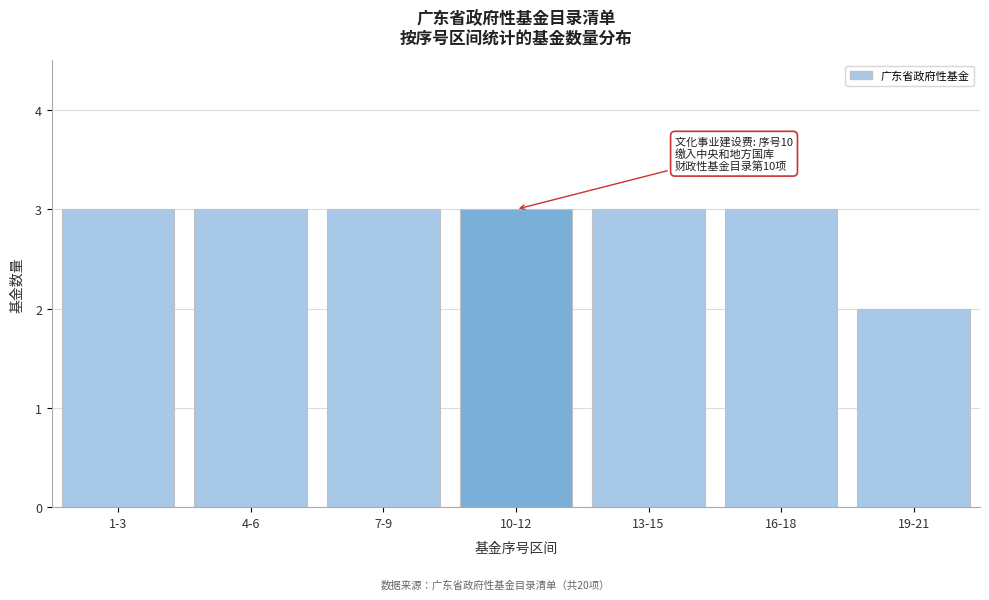

Reading right to left, extract all data points from this chart.

2	3	3	3	3	3	3